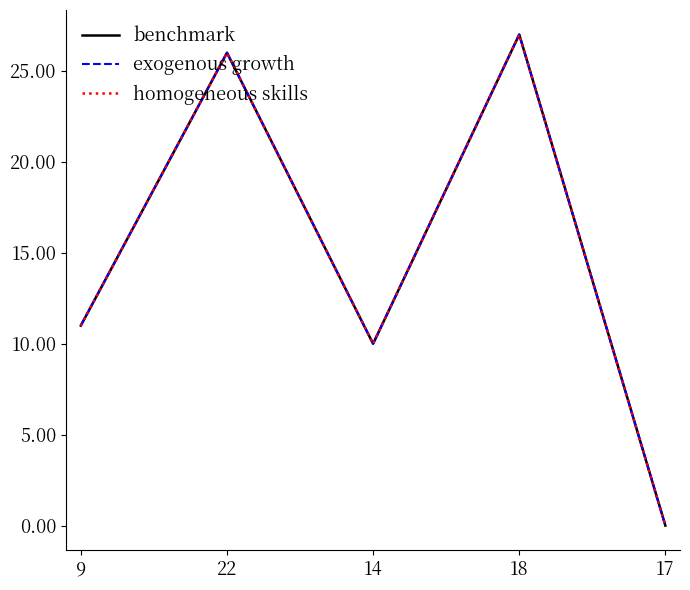

At which category is the sum across all series the highest?

18